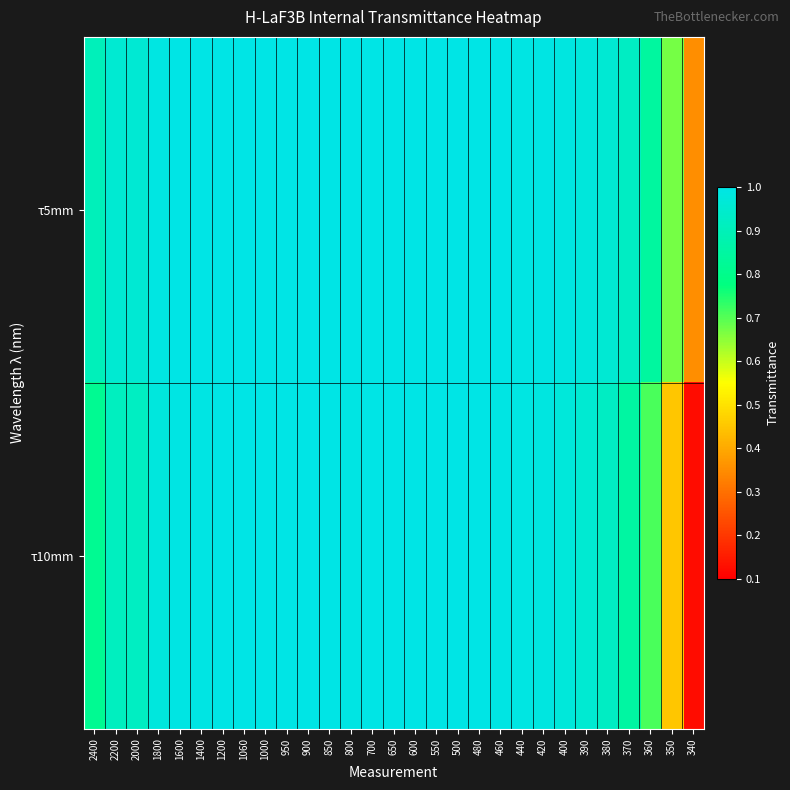

List the series in order of their peak value, highest first.

τ5mm, τ10mm